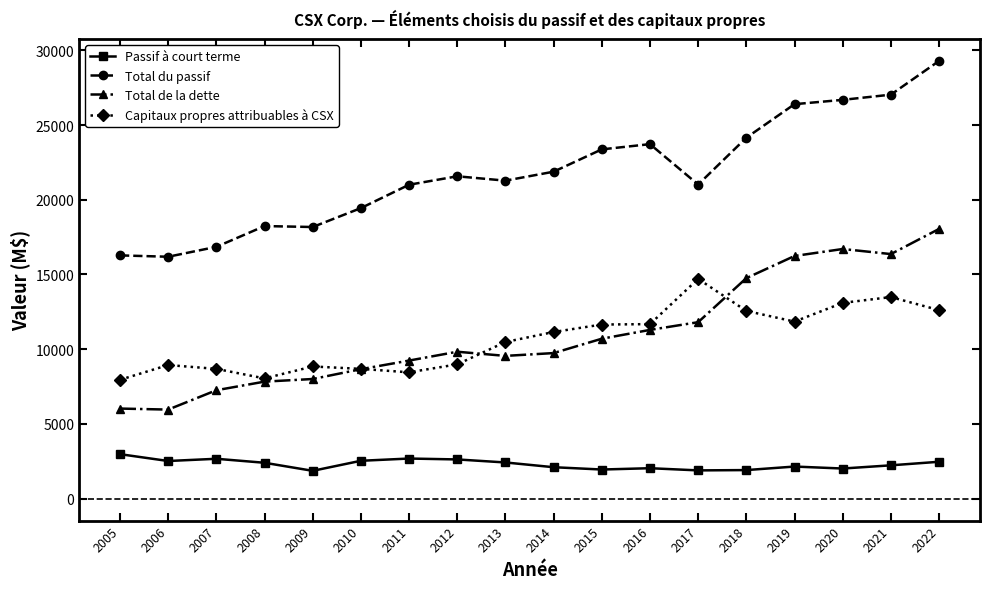

True or false: Capitaux propres attribuables à CSX has more than 0 interior local peaks.

True